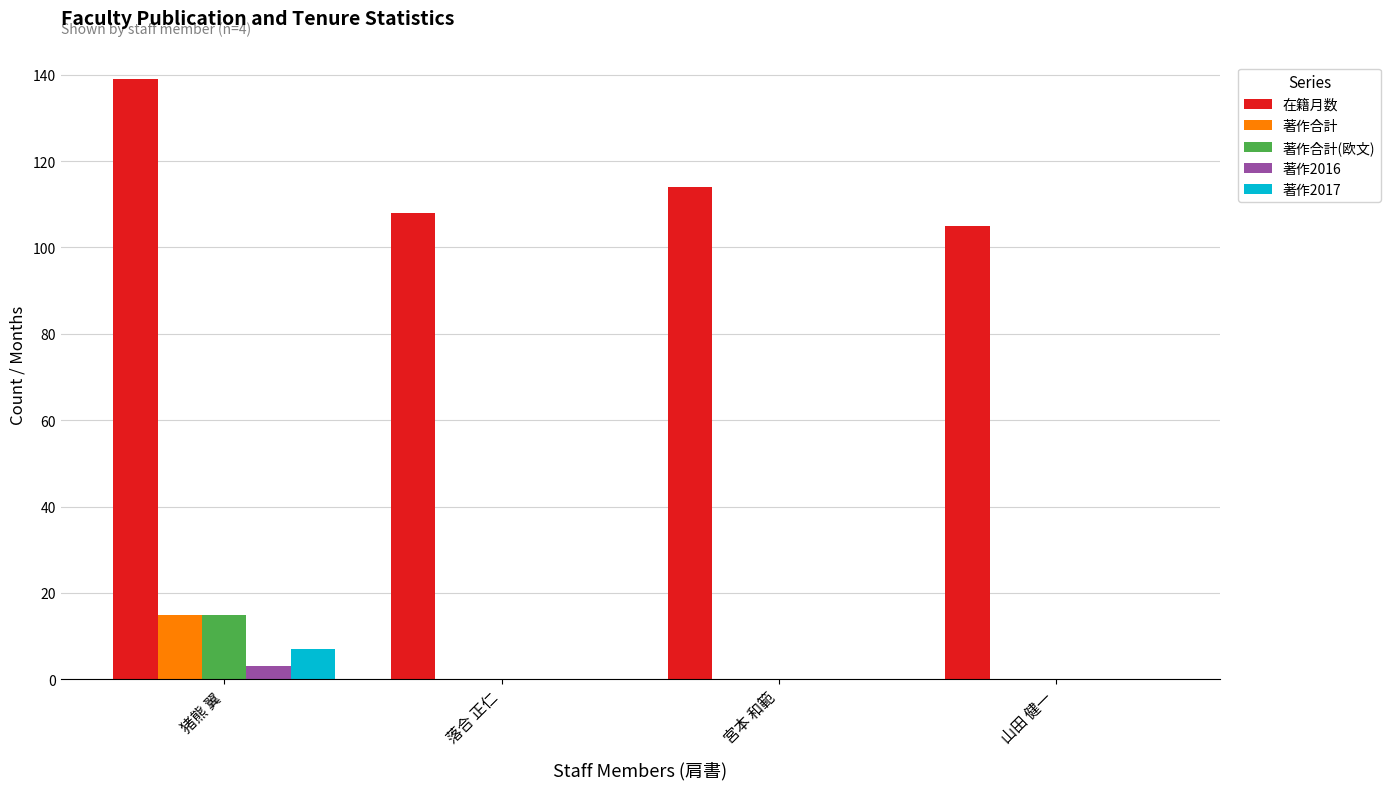

What is the spread (max minus min) of values at 猪熊 翼?

136